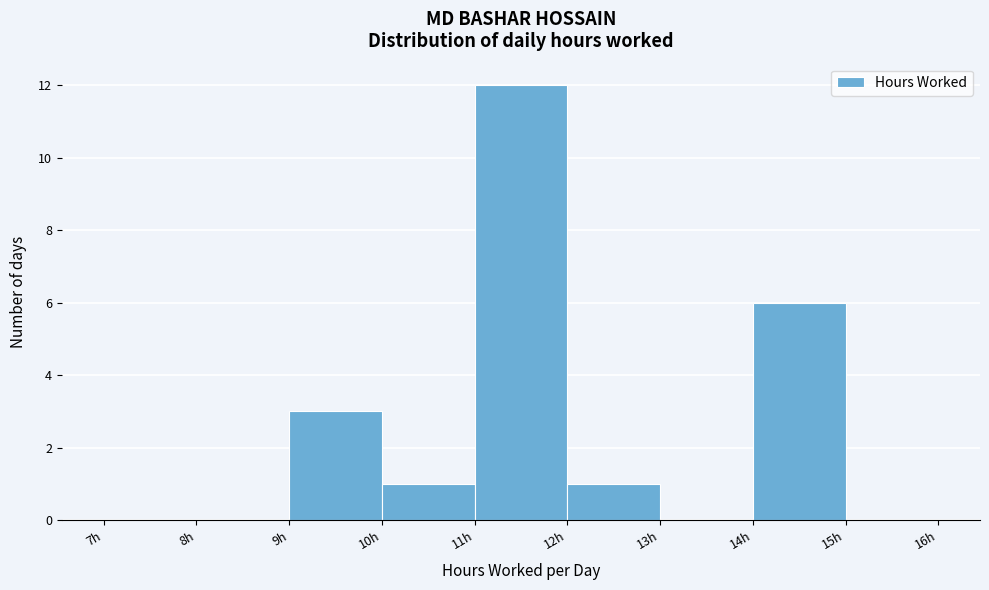

Reading left to right, transcribe this chart: for each bar, give the range it covers on the x-axis and its height. The values are not printed on the chart, so give them approximately, as read against the axis.

7 to 8: 0
8 to 9: 0
9 to 10: 3
10 to 11: 1
11 to 12: 12
12 to 13: 1
13 to 14: 0
14 to 15: 6
15 to 16: 0